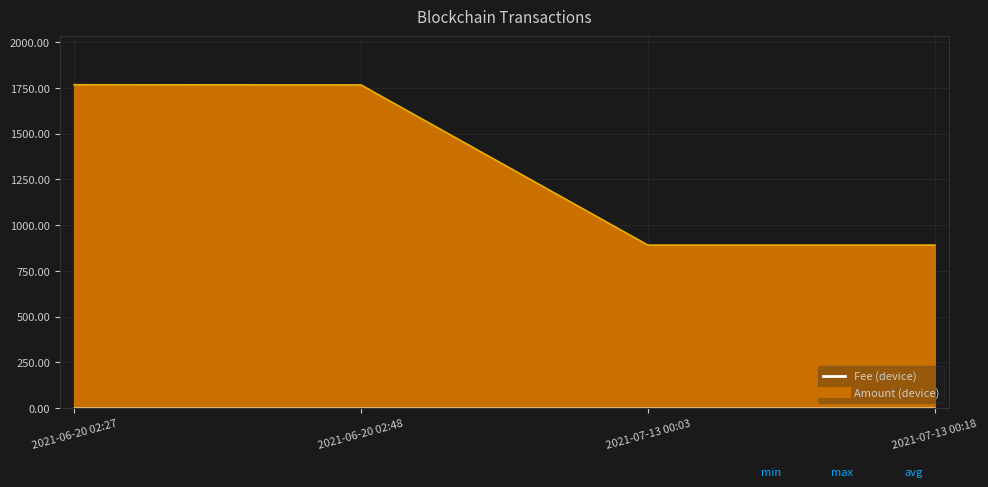

Reading left to right, what are all the values shown in this chart?

Amount: 2021-06-20 02:27=1767.4	2021-06-20 02:48=1766.4	2021-07-13 00:03=890.9	2021-07-13 00:18=890.9
Fee: 2021-06-20 02:27=0.0	2021-06-20 02:48=0.0	2021-07-13 00:03=0.0	2021-07-13 00:18=0.0